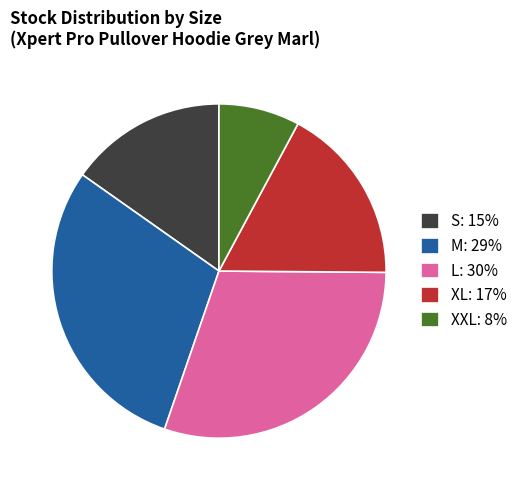

Is there a majority slice in this chart?

No